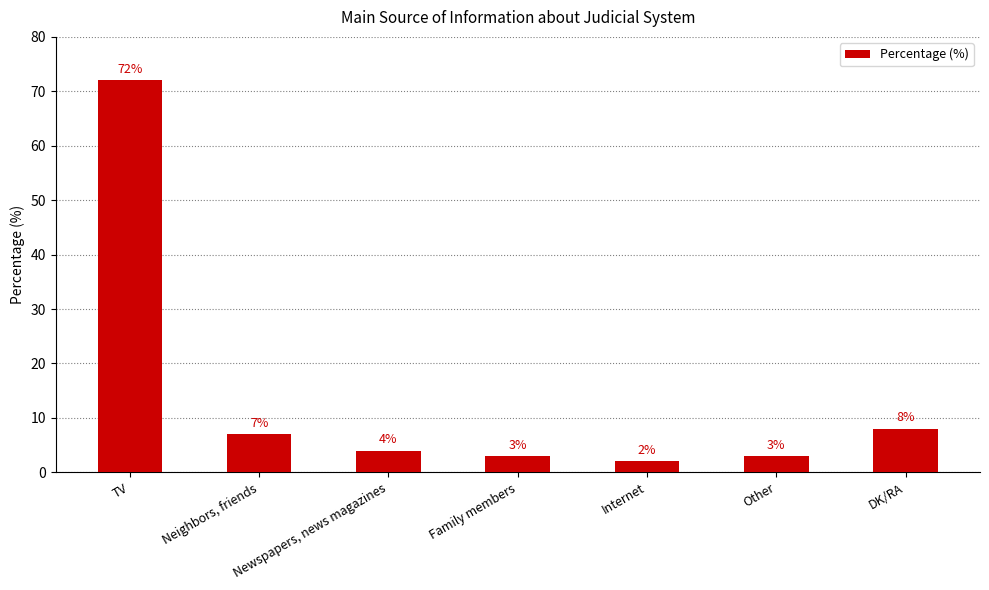

What is the value of the 5th bar from the left?

2